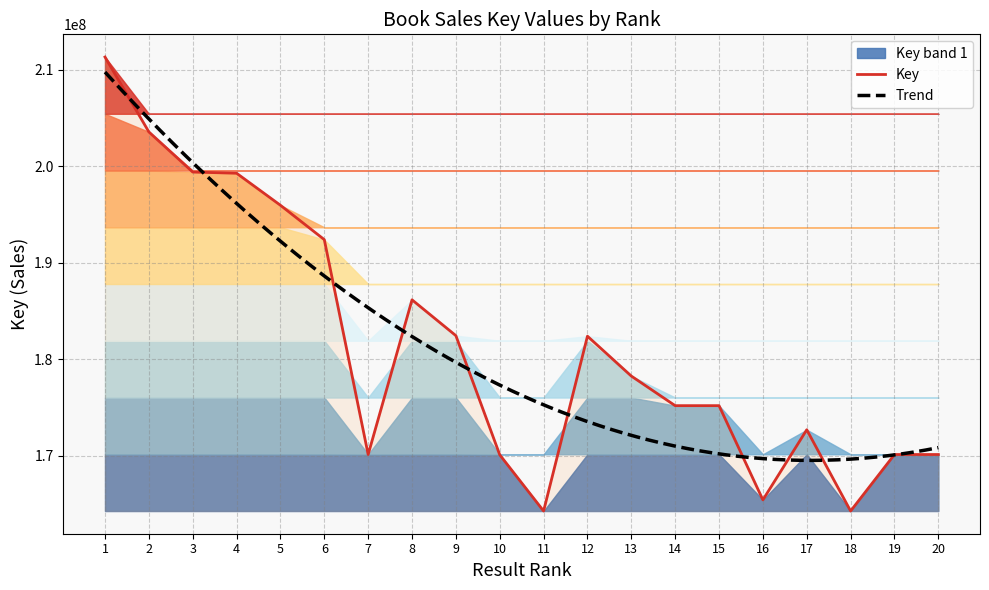

What is the difference between the second highest and second lowest values?

39314232